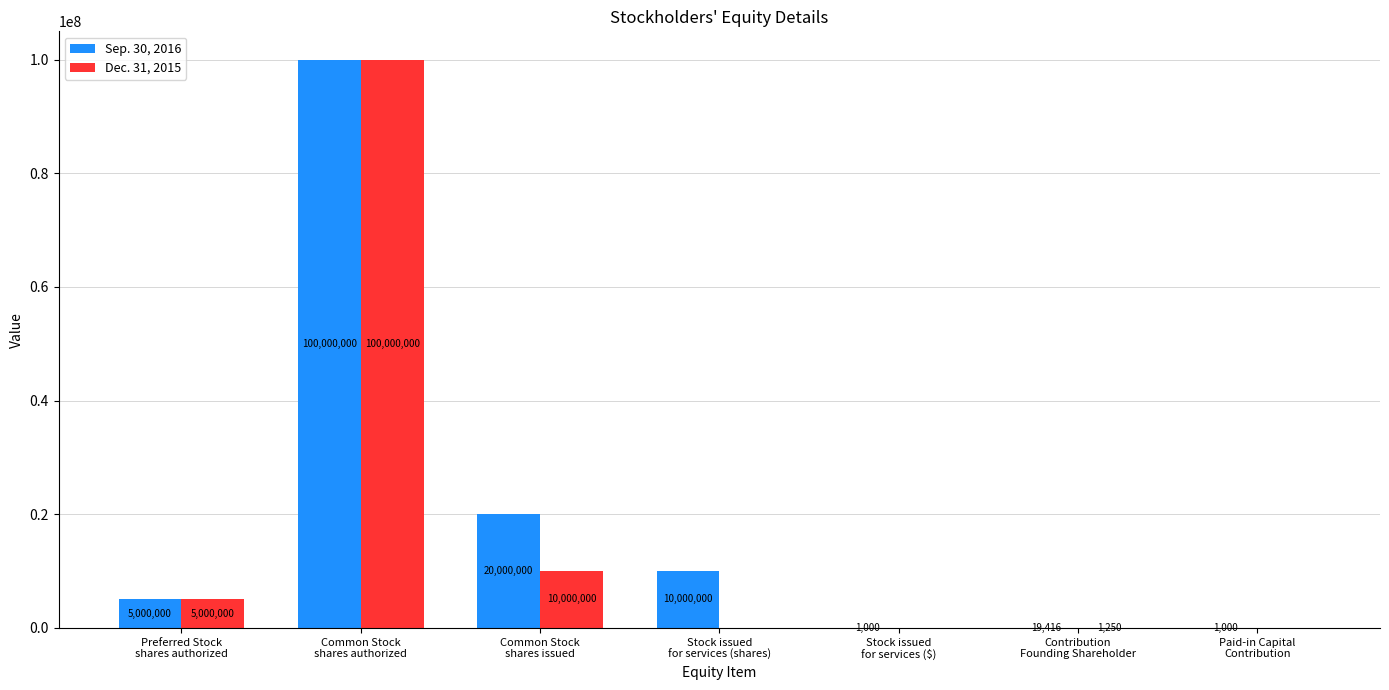

What is the spread (max minus min) of values at Stock issued
for services ($)?

1000